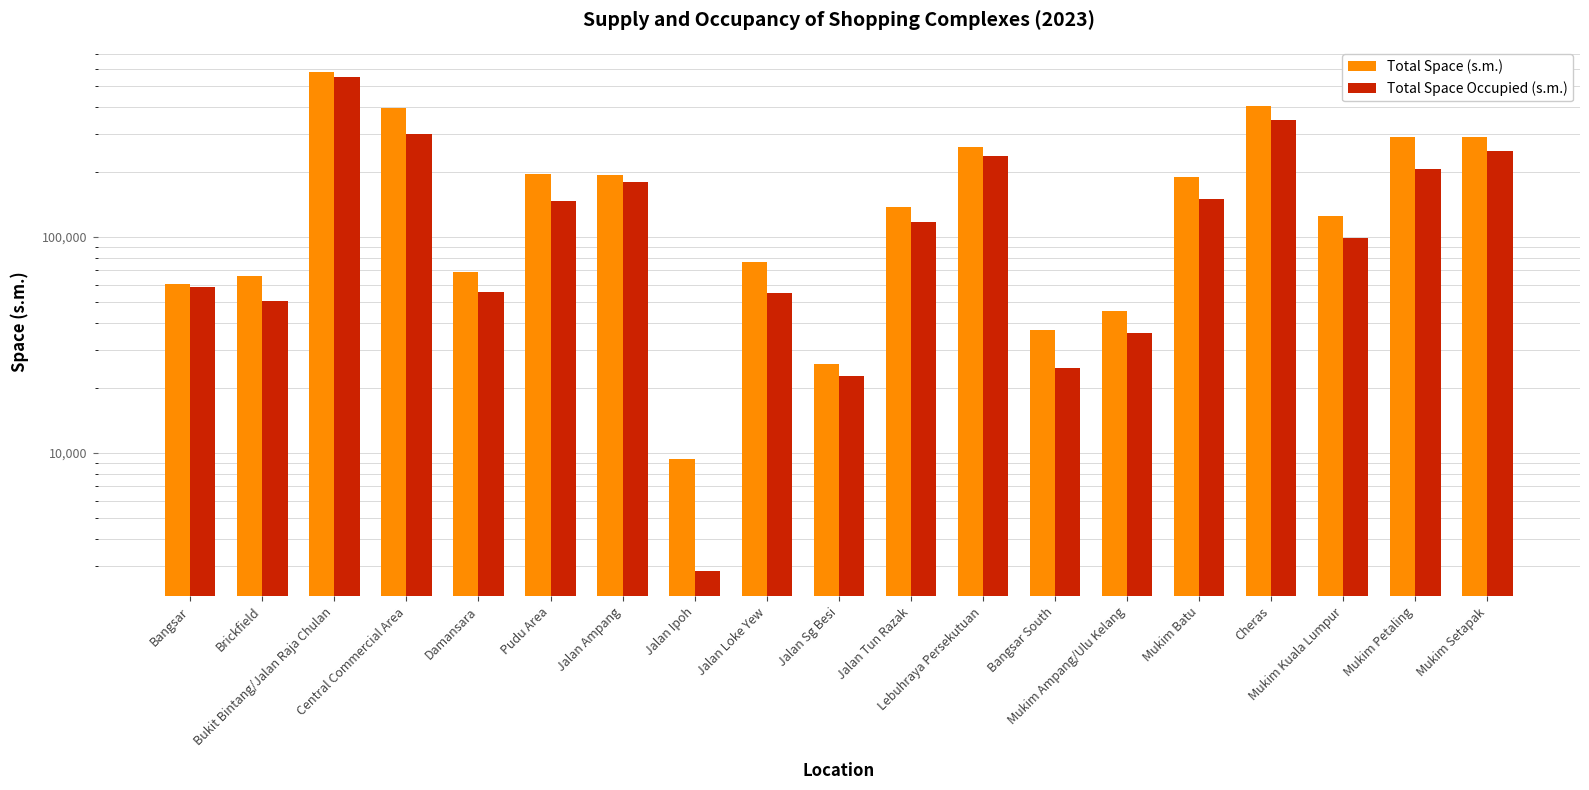

How many bars are there in each group?

2